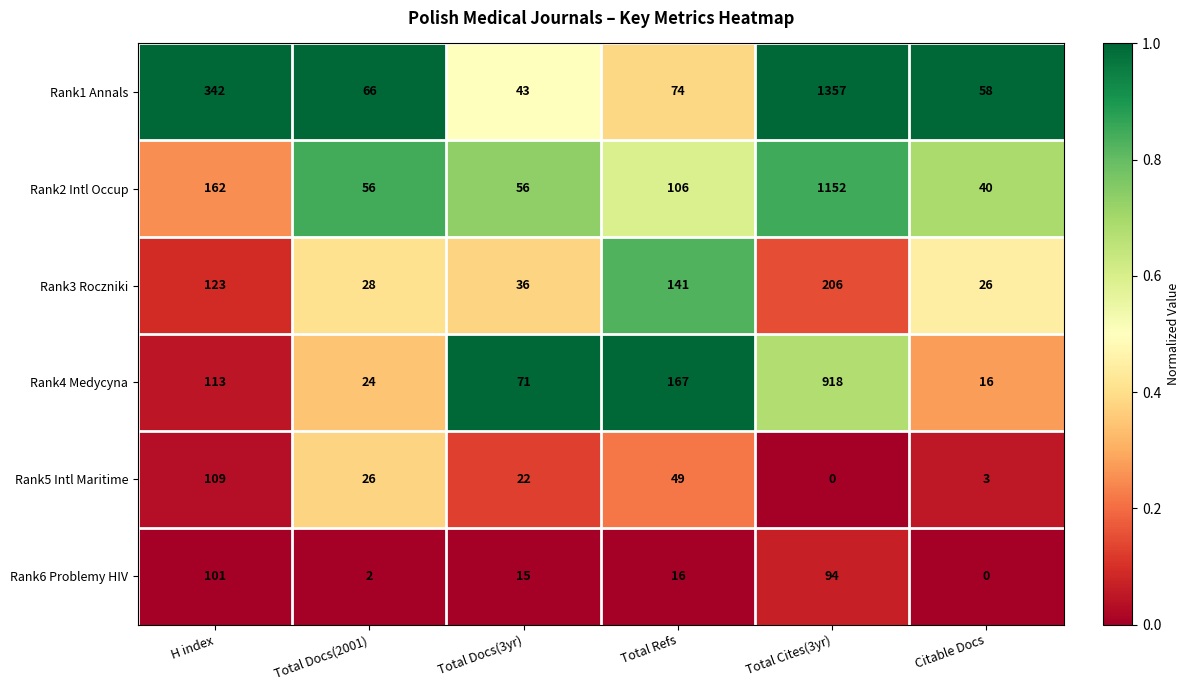

Which series has the largest range (max minus min)?

Rank1 Annals